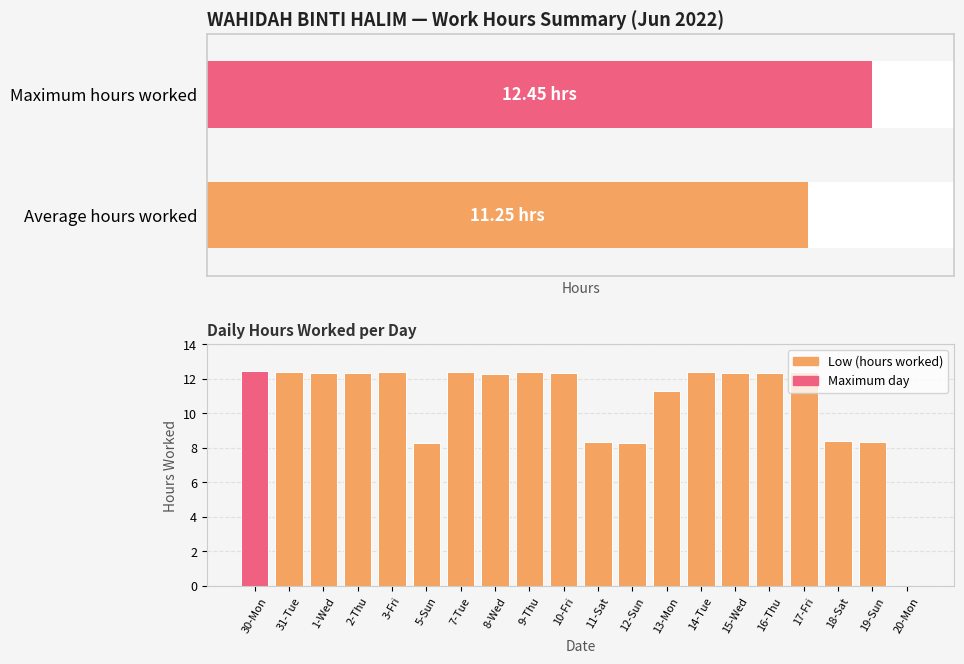

What is the difference between the maximum and minimum values?

12.4